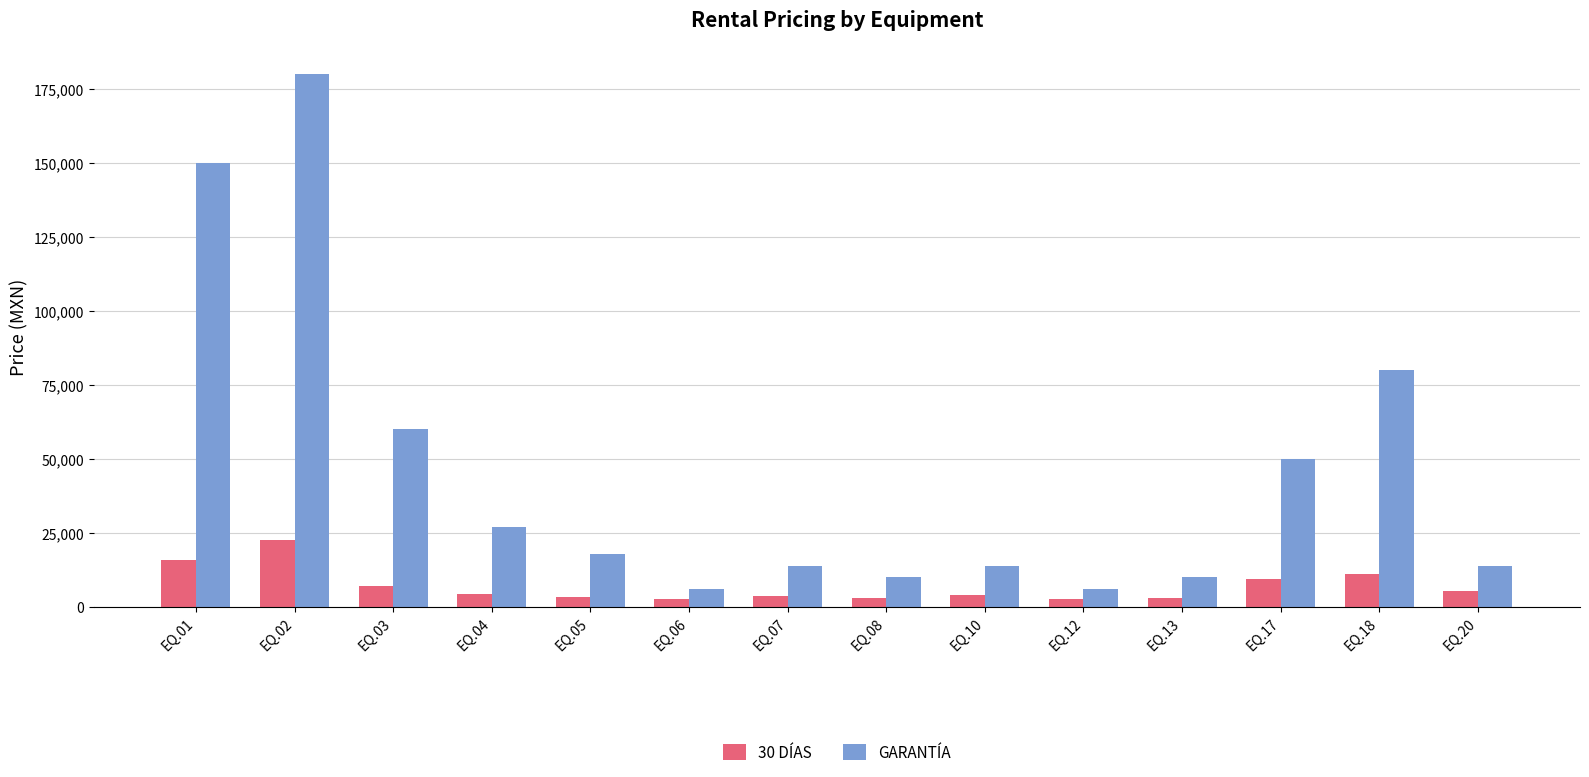

At which label is 30 DÍAS closest to 12650?

EQ.18